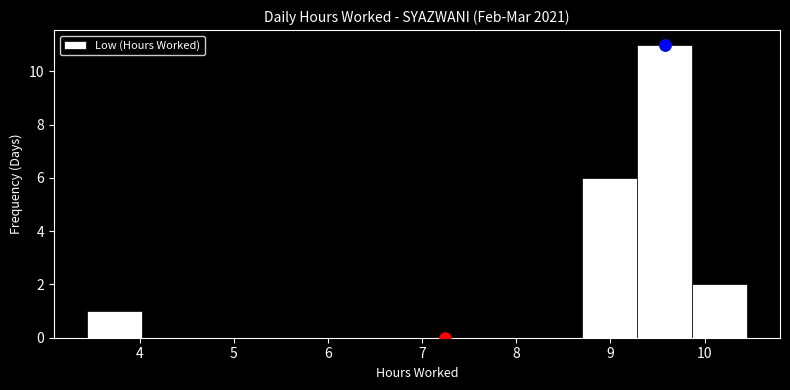

Reading left to right, transcribe this chart: for each bar, give the range it covers on the x-axis and its height. Neither the bar edges nor the heights are printed on the chart, so give them approximately, as read against the axes.

3.4 to 4.0: 1
4.0 to 4.6: 0
4.6 to 5.2: 0
5.2 to 5.8: 0
5.8 to 6.4: 0
6.4 to 6.9: 0
6.9 to 7.5: 0
7.5 to 8.1: 0
8.1 to 8.7: 0
8.7 to 9.3: 6
9.3 to 9.9: 11
9.9 to 10.5: 2